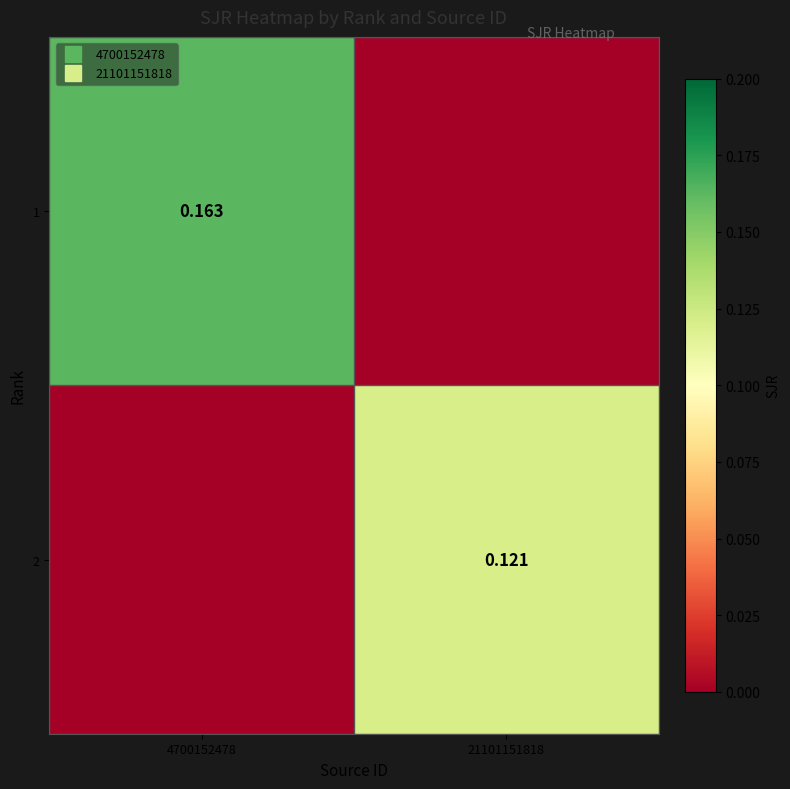

True or false: 2 has a value of 0.1 at 21101151818.

True